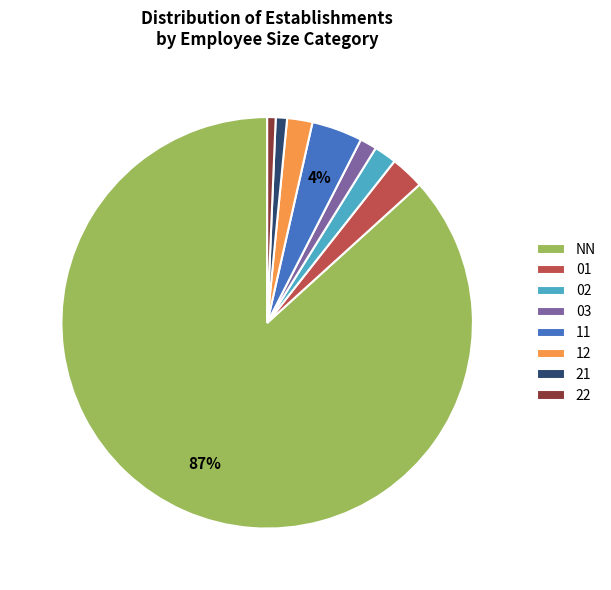

True or false: 12 accounts for 2% of the total.

True